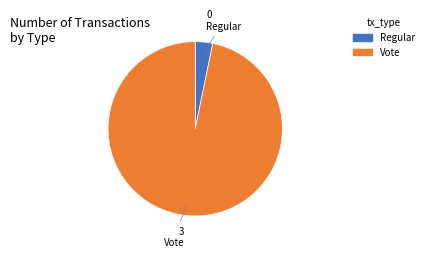

True or false: Regular accounts for 12% of the total.

False